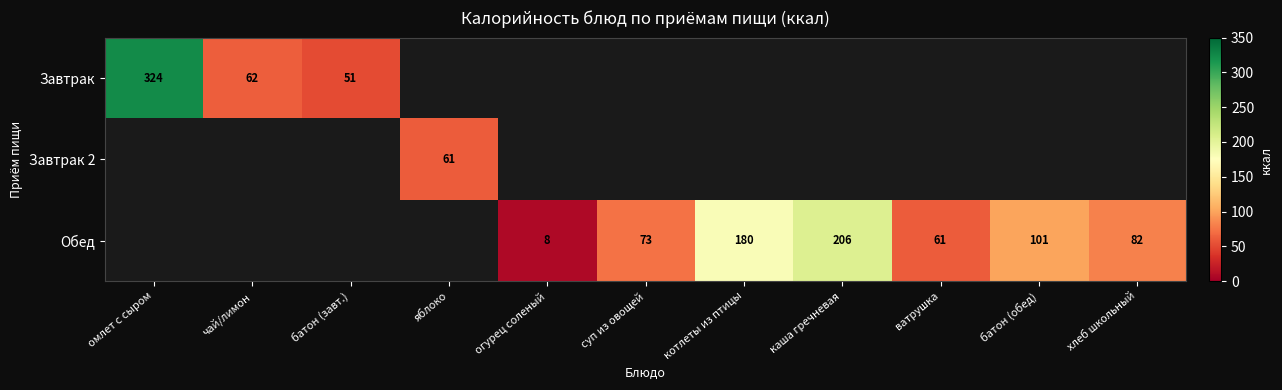

Which label corresponds to the smallest value in the chart?

огурец соленый